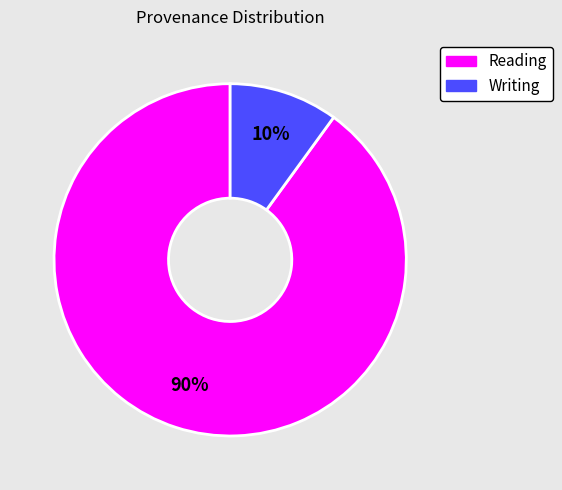

To the nearest percent, what is the difference between the largest and smallest slice percentages?

80%